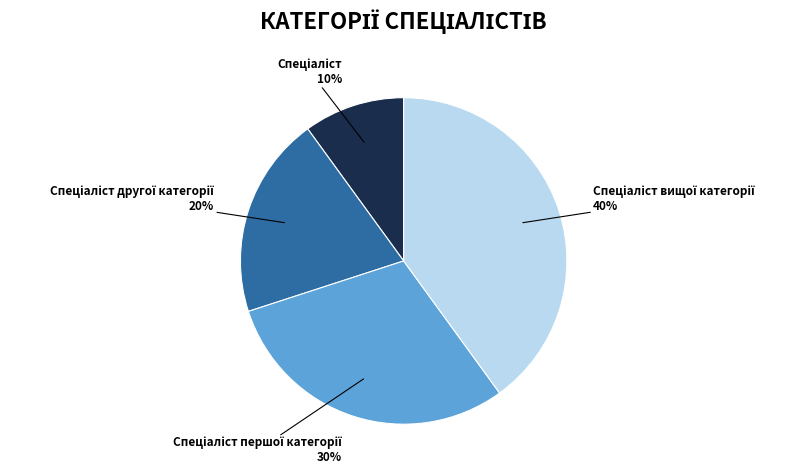

Is there any slice that represents more than half of the pie?

No